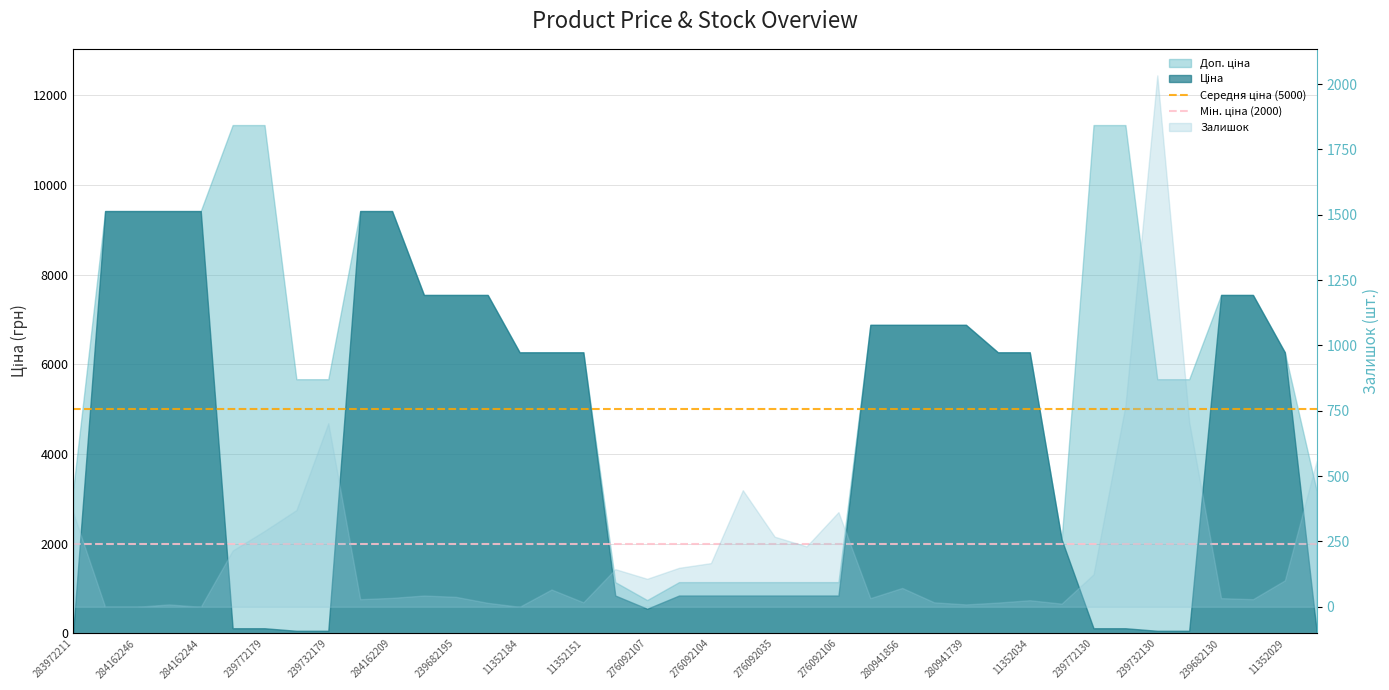

At which label is Середня ціна (5000) closest to 5000?

283972211